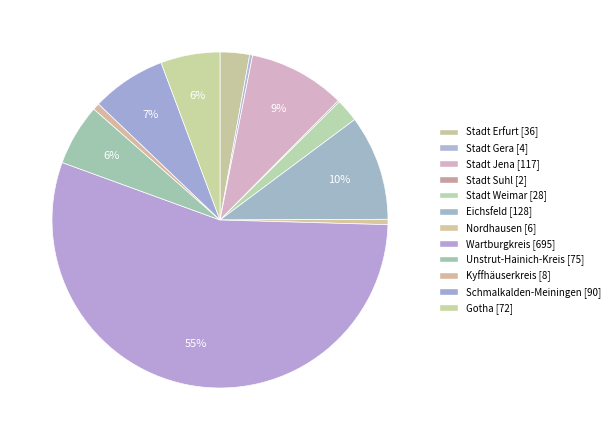

What is the largest slice in the pie chart?

Wartburgkreis